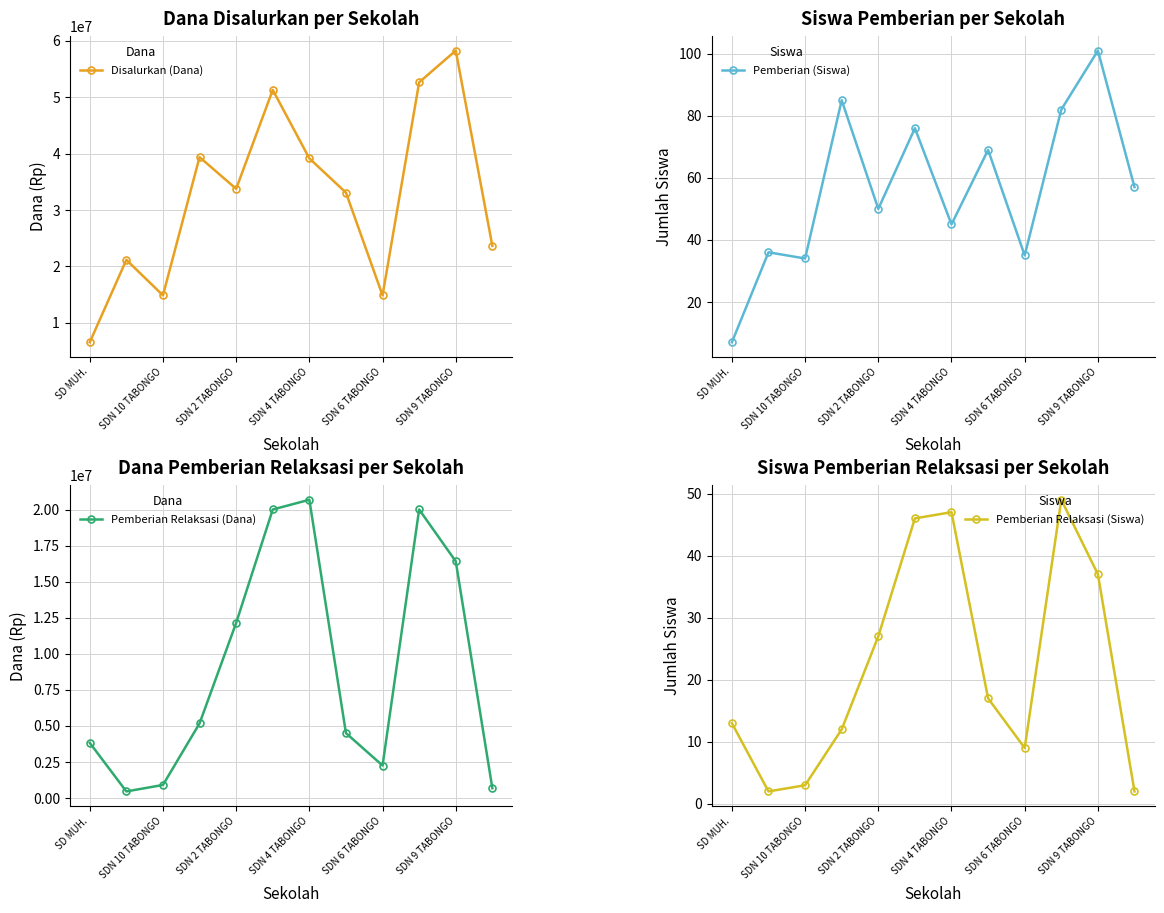

True or false: Pemberian (Siswa) and Pemberian Relaksasi (Siswa) intersect in this chart.

True